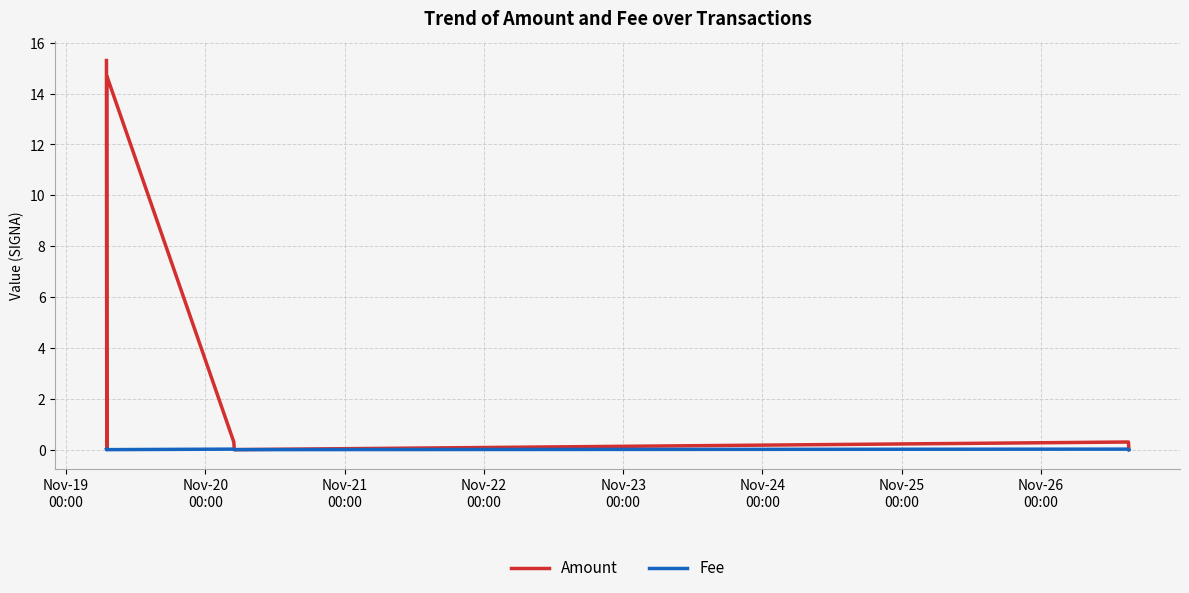

At how many categories does at least one series exceed 3?

2